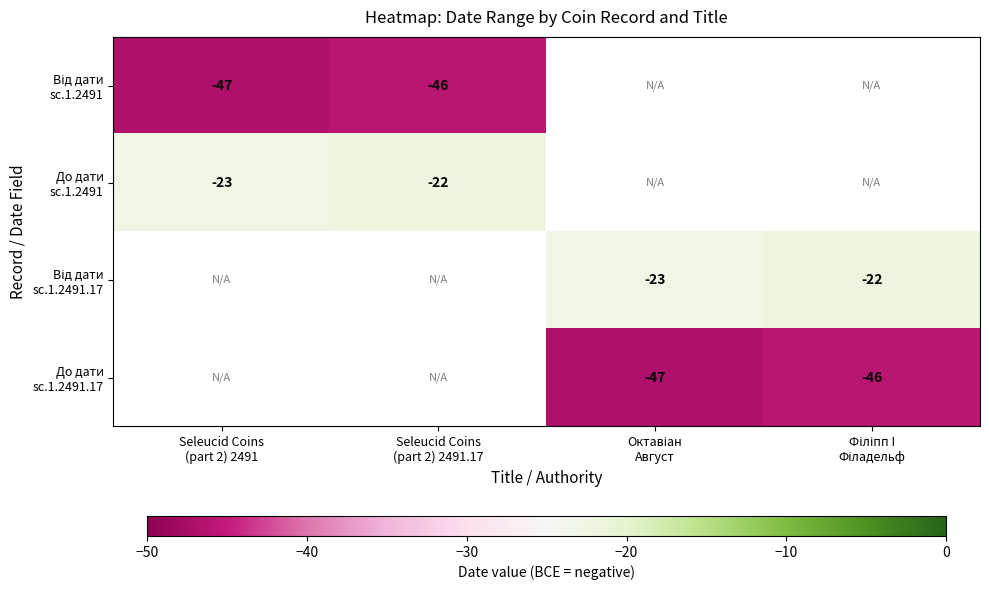

The До дати sc.1.2491 series shows -6.5 at Seleucid Coins (part 2) 2491.17. True or false?

False